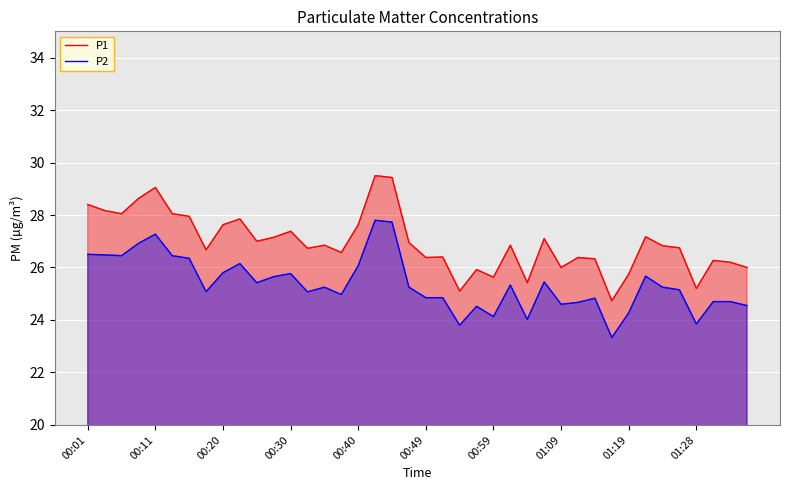

True or false: P1 and P2 intersect in this chart.

False